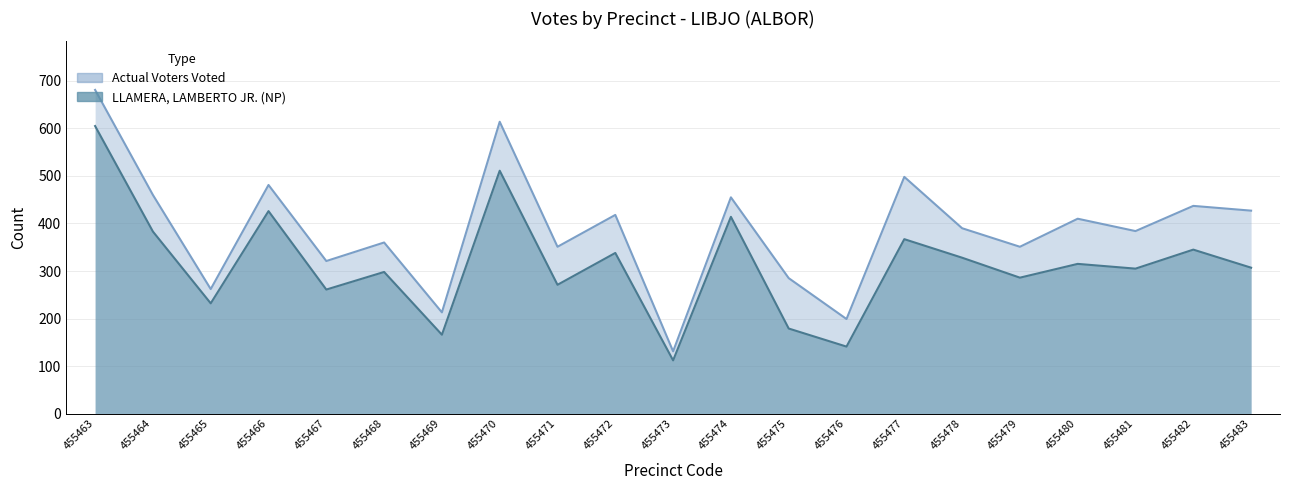

Where is LLAMERA, LAMBERTO JR. (NP) nearest to the value 358?

455477